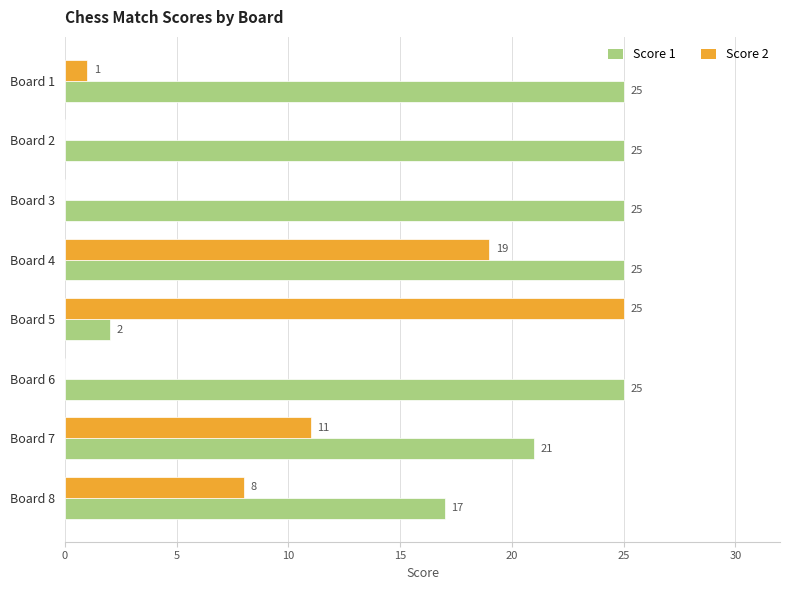

At which label is Score 2 closest to 12?

Board 7